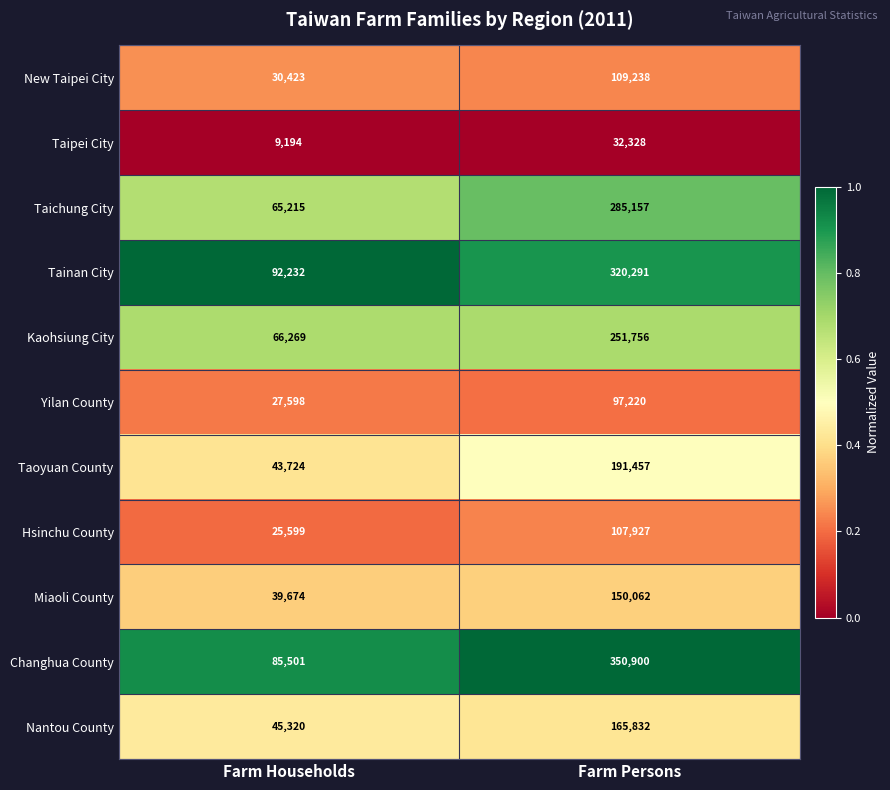

Reading left to right, transcribe all the data shown in this chart.

New Taipei City: 30423	109238
Taipei City: 9194	32328
Taichung City: 65215	285157
Tainan City: 92232	320291
Kaohsiung City: 66269	251756
Yilan County: 27598	97220
Taoyuan County: 43724	191457
Hsinchu County: 25599	107927
Miaoli County: 39674	150062
Changhua County: 85501	350900
Nantou County: 45320	165832